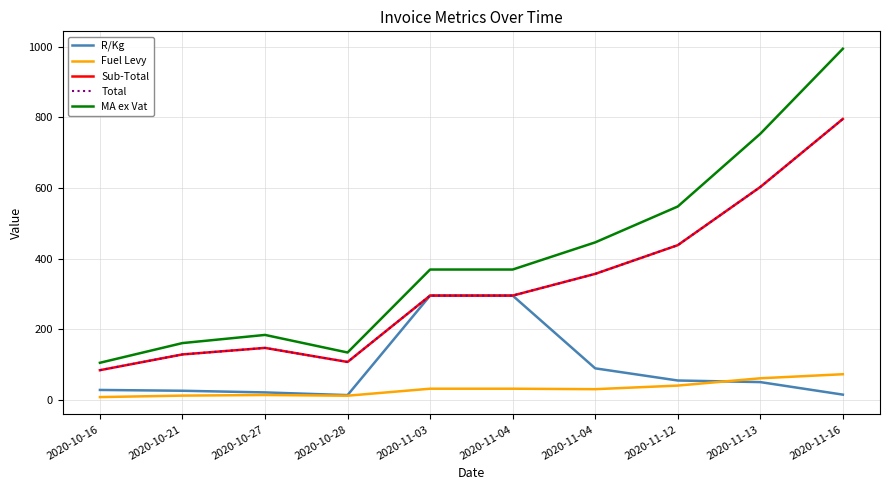

Is this an area chart (filled region under the line)?

No